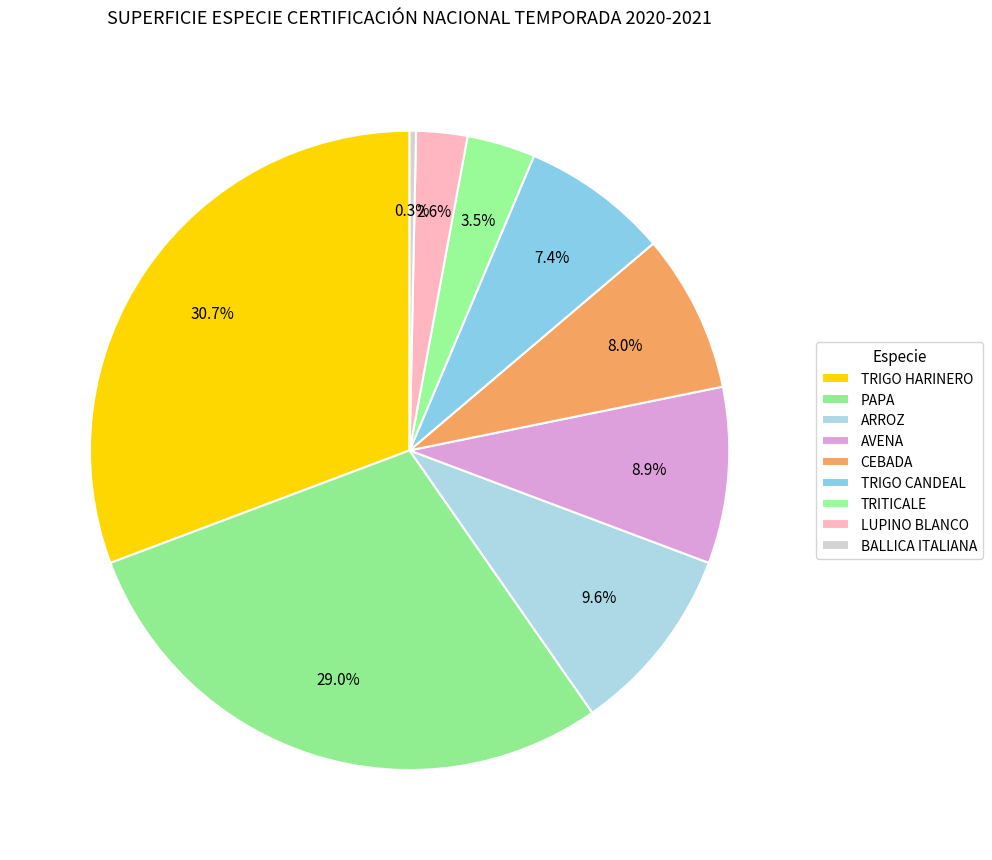

To the nearest percent, what is the combined percentage of TRITICALE and CEBADA?

11%